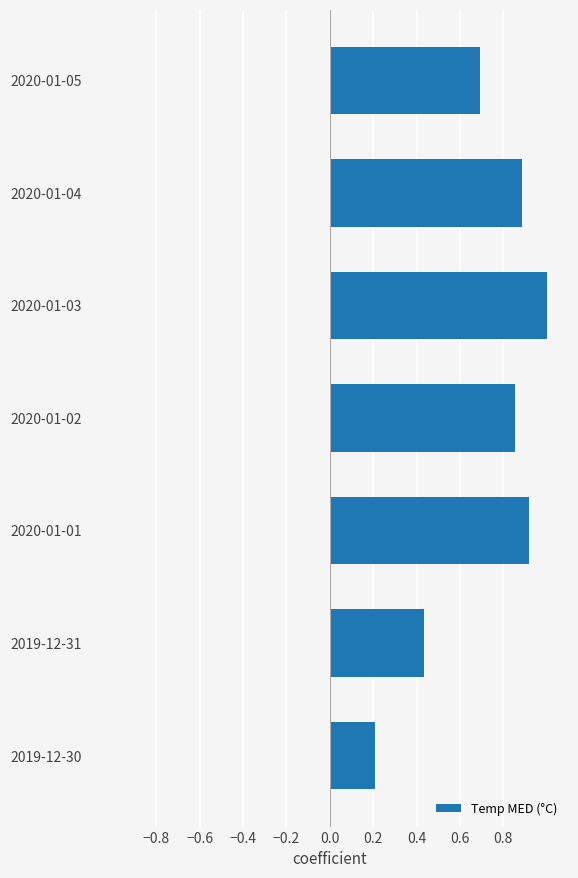

How many values are between 0 and 1?

7